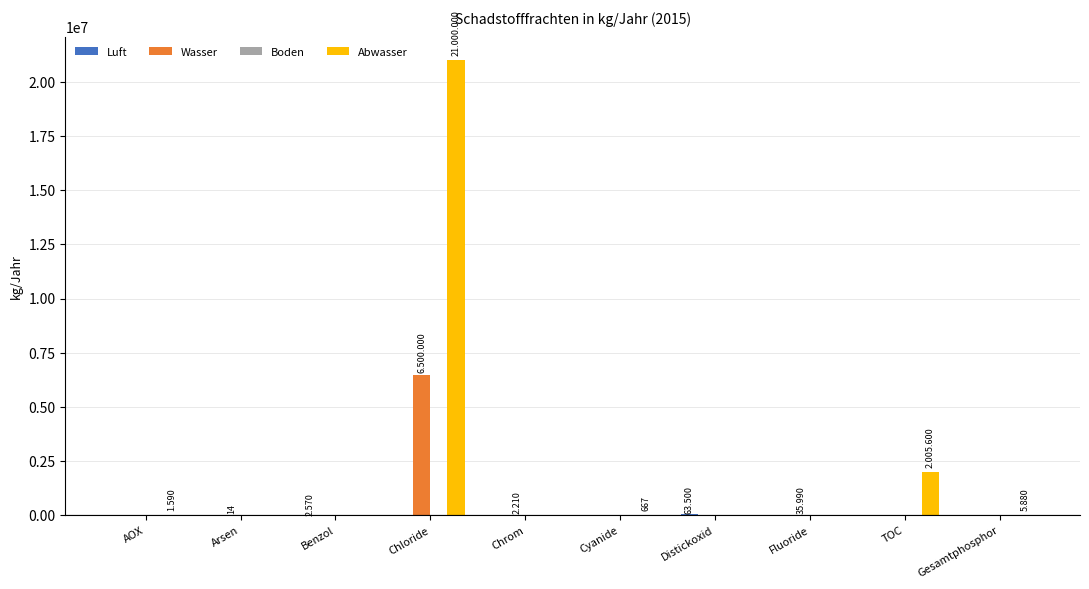

What is the total value across all series at Chrom?

2210